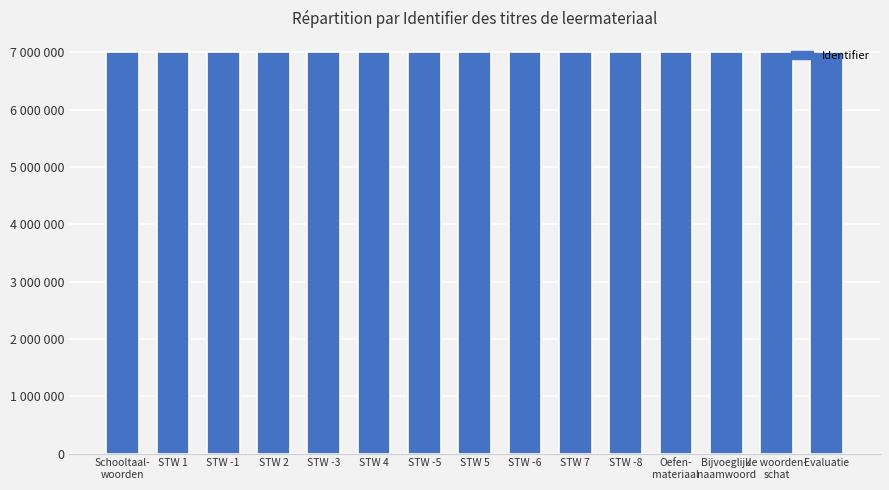

Is it true that the value at STW 1 is 2303743?

False